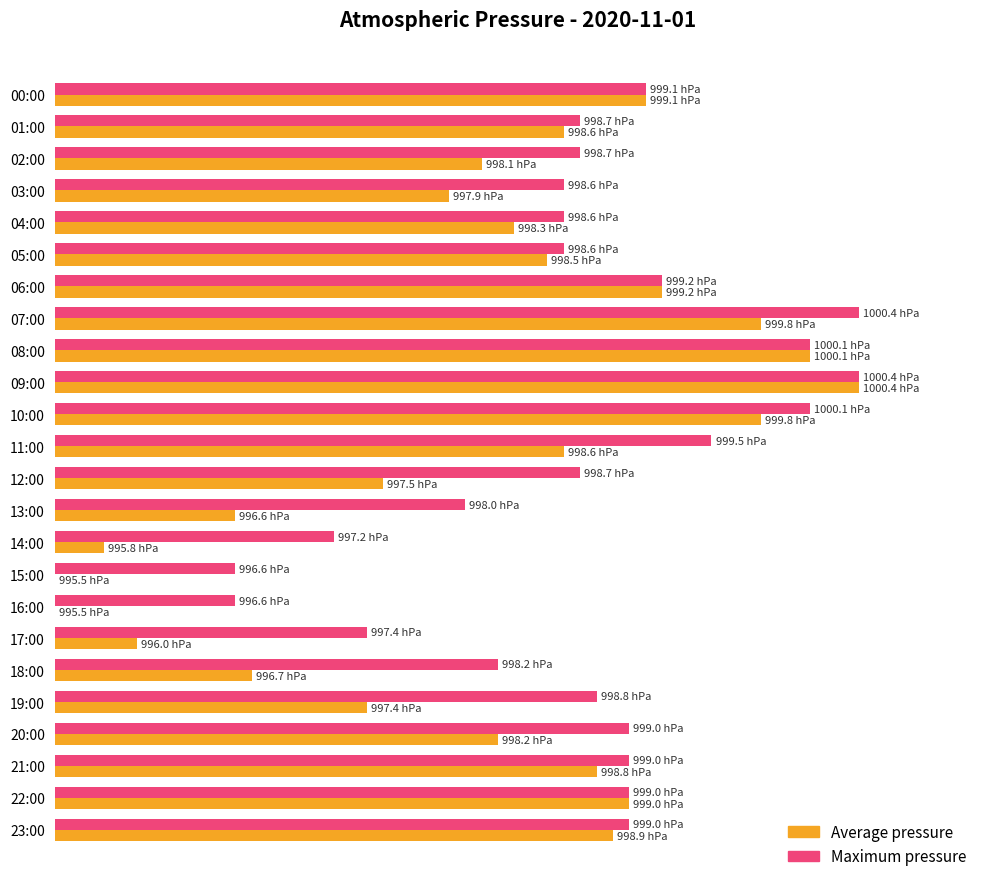

What are all the series names shown in the legend?

Average pressure, Maximum pressure